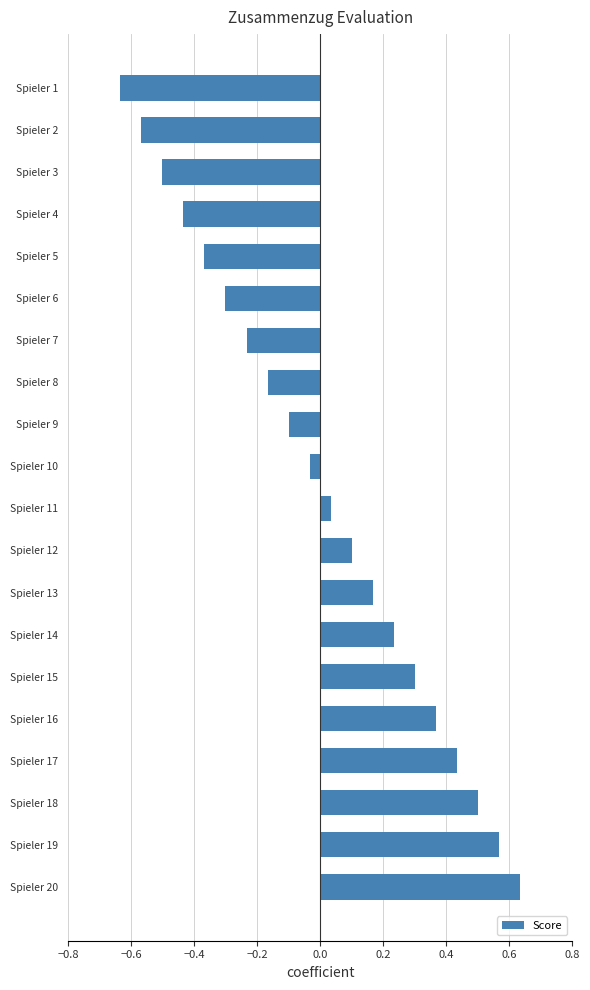

How many bars are there in total?

20